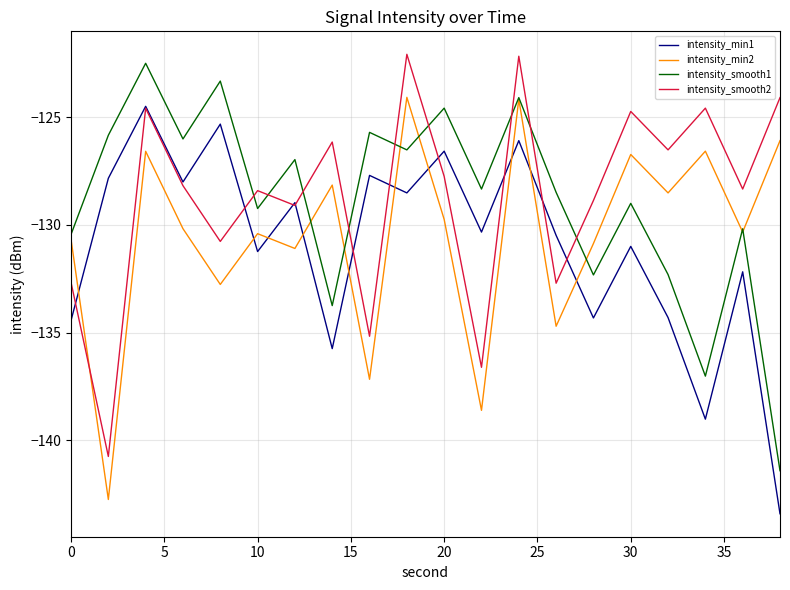

How many times do intensity_smooth2 and intensity_smooth1 cross each other?

9